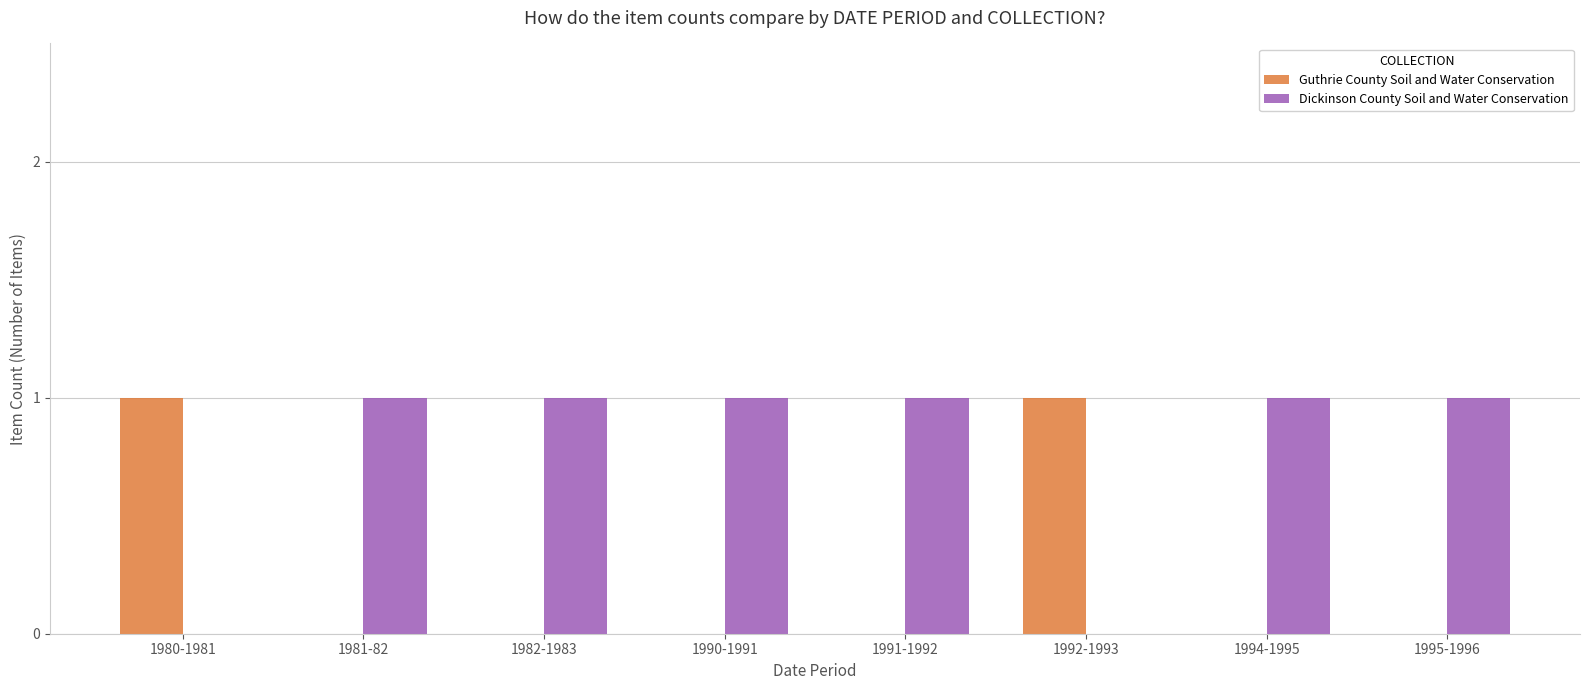

Is the value of Guthrie County Soil and Water Conservation at 1981-82 greater than the value of Dickinson County Soil and Water Conservation at 1994-1995?

No